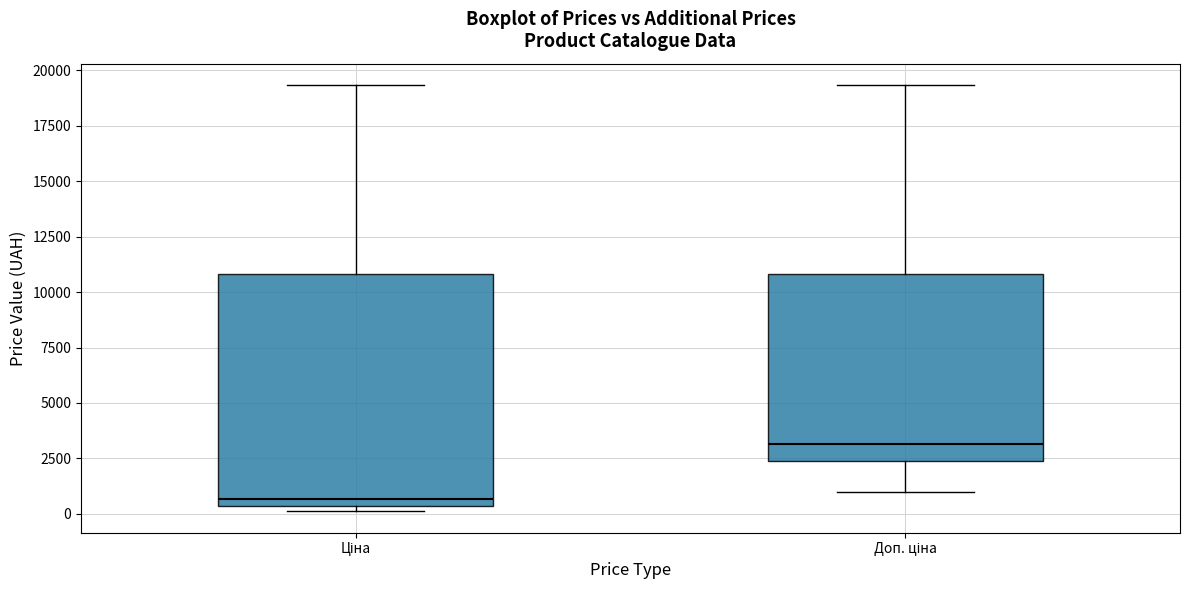

Reading left to right, read every box against the y-axis: the position of its median line, the range the box covers, and the ends of its whiskers. The values are not printed on the chart, so give them approximately, as read against the axis.

Ціна: median 500 (just above the box's lower edge), box 500 to 11000, whiskers 0 to 19500
Доп. ціна: median 3000, box 2500 to 11000, whiskers 1000 to 19500